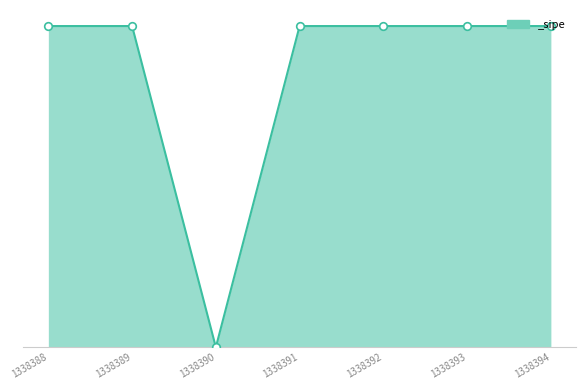

Between 1338392 and 1338388, which is larger?

1338392